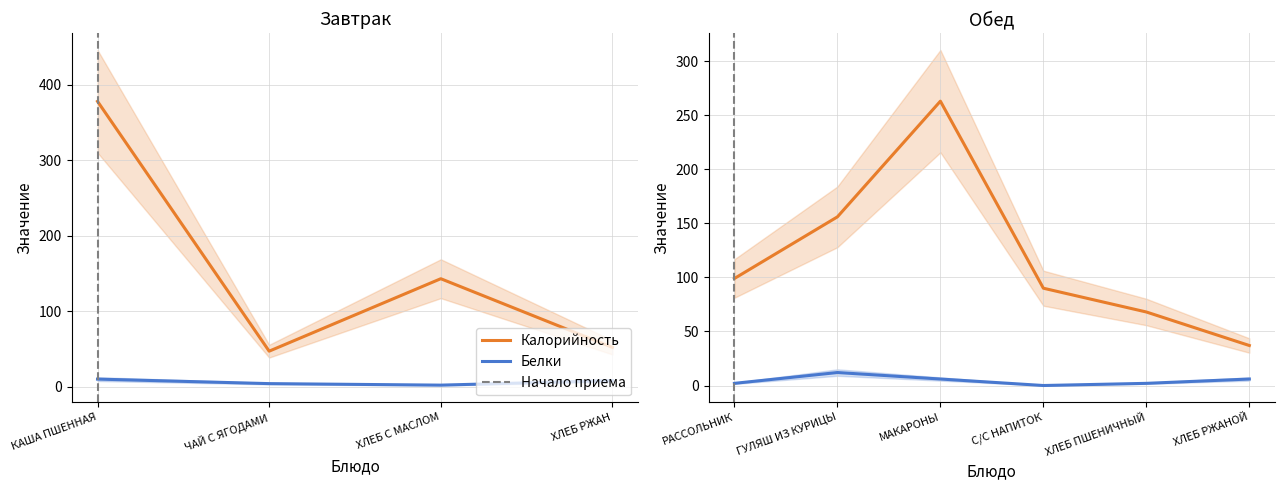

Which series has the largest total across all categories?

Калорийность